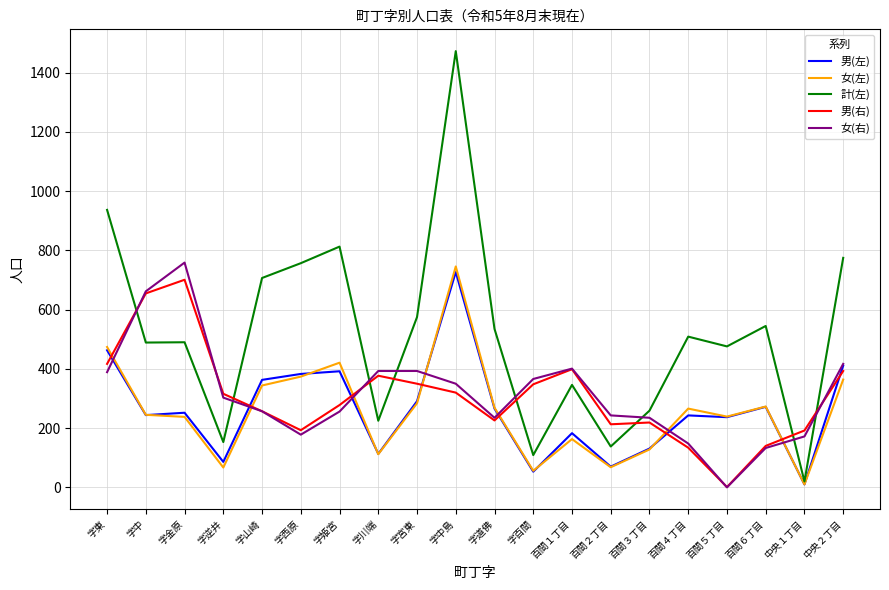

At how many categories does at least one series exceed 1231?

1